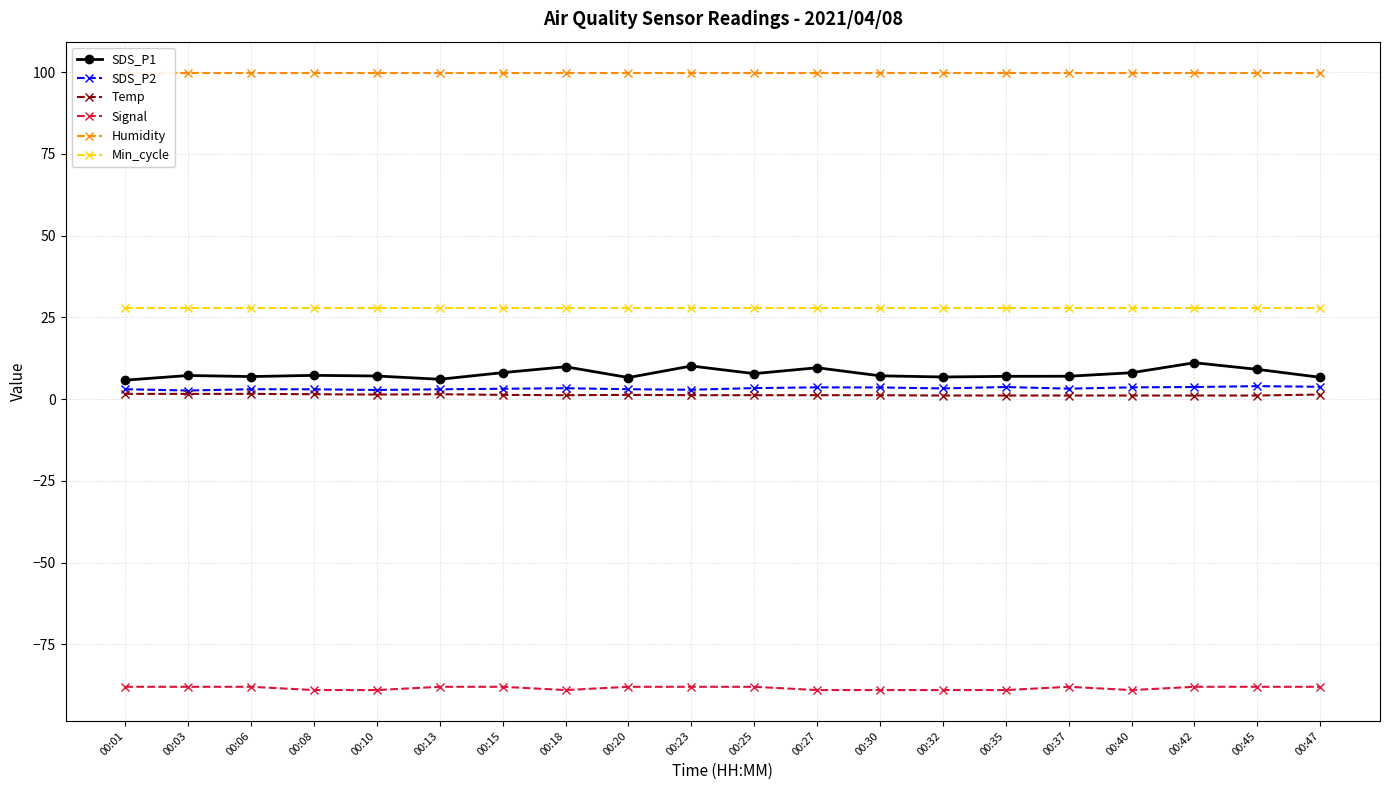

At 00:01, list the series in order from largest to smallest.

Humidity, Min_cycle, SDS_P1, SDS_P2, Temp, Signal